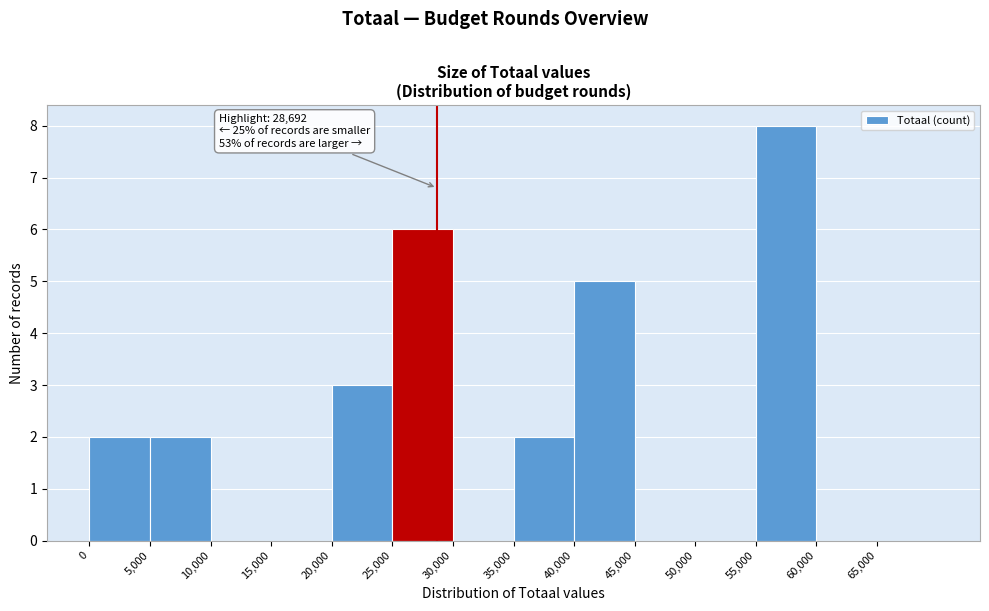

Over which range of the x-axis is the bar tallest?

55000 to 60000